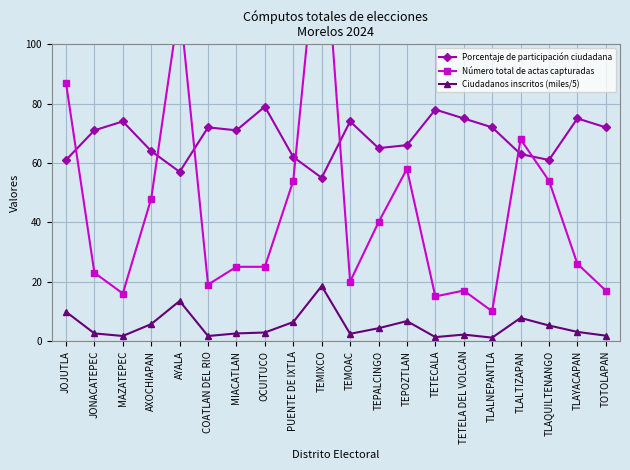

True or false: Porcentaje de participación ciudadana and Ciudadanos inscritos (miles/5) cross at least once.

False